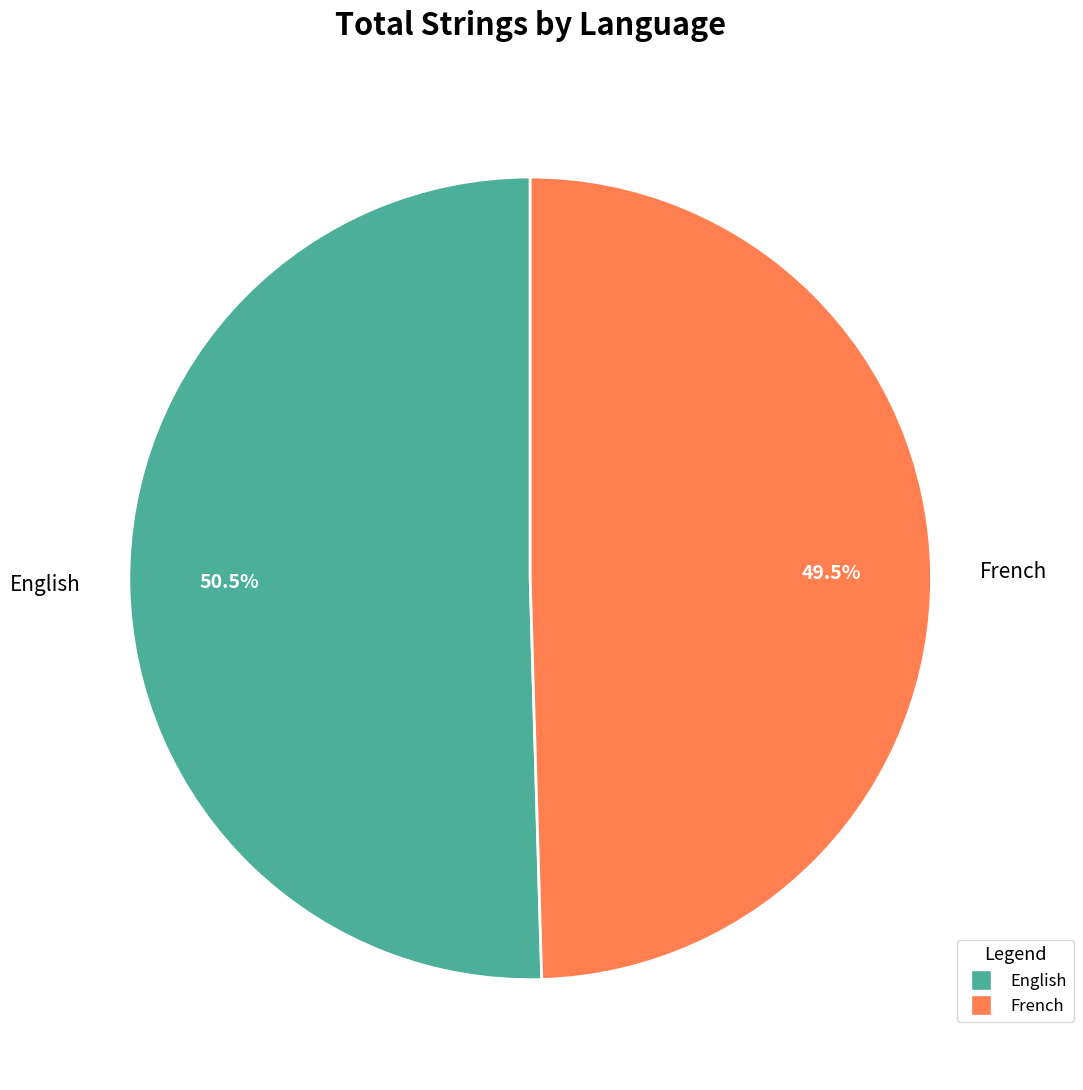

How much of the chart is everything except French?

50.5%